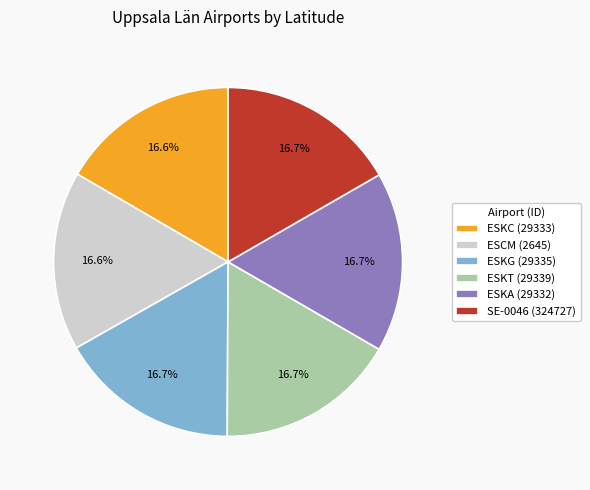

How many segments does this pie chart have?

6